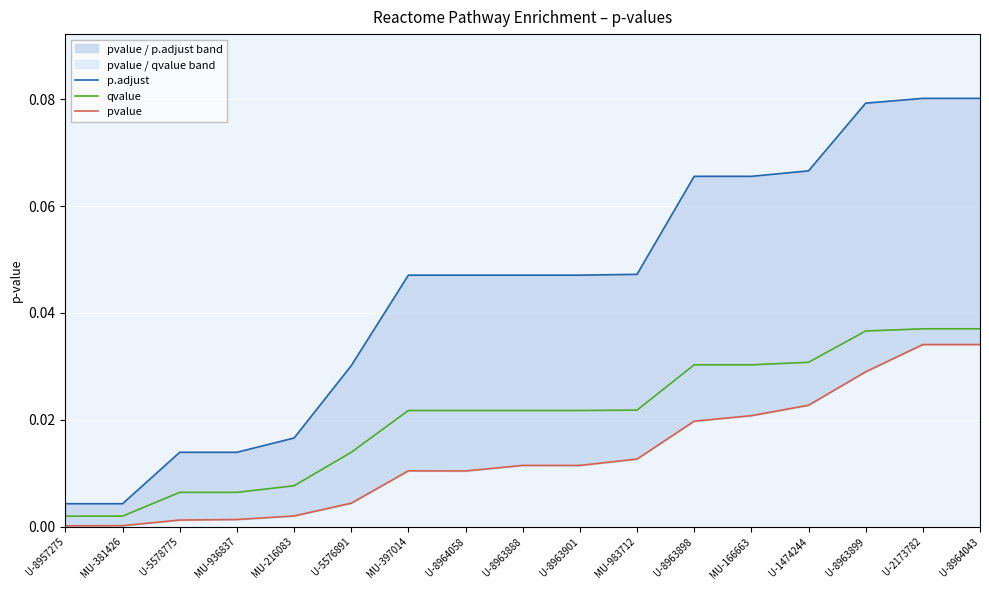

True or false: p.adjust has more than 2 points higher than both neighbors.

False